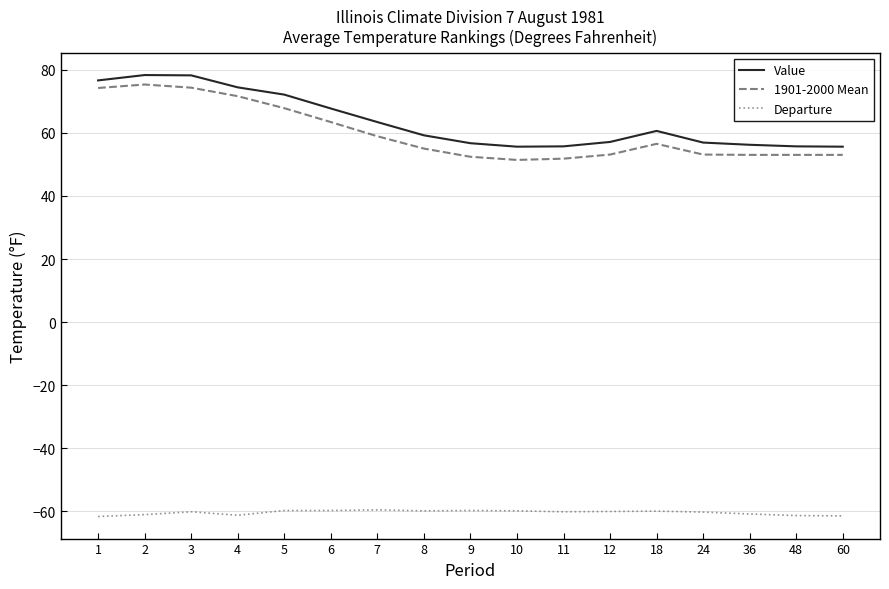

What is the difference between the Value values at 48 and 6?

12.0